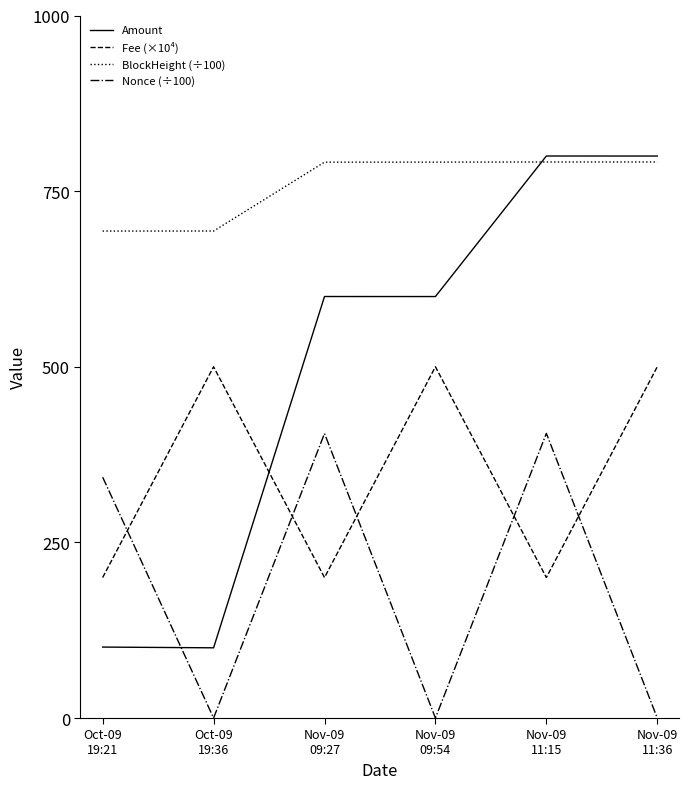

Does the chart have visible grid lines?

No